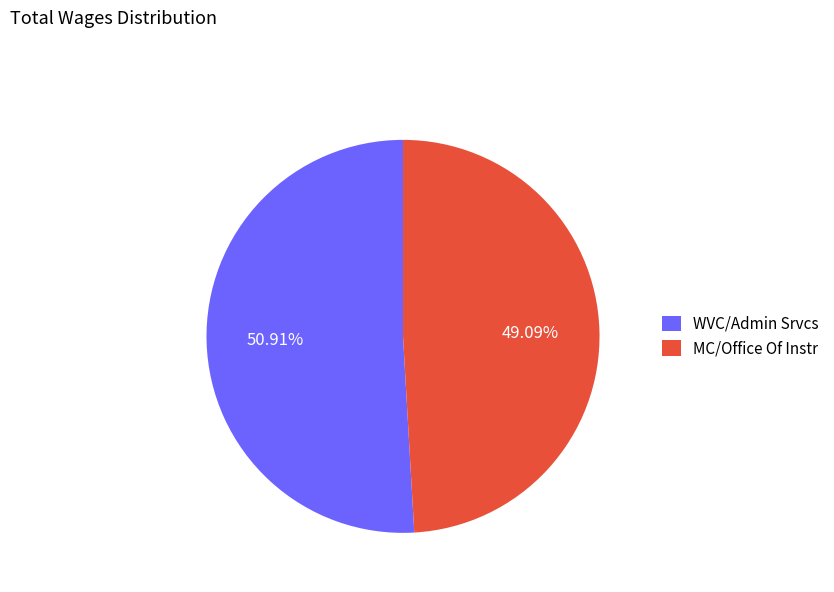

To the nearest percent, what portion does WVC/Admin Srvcs represent?

51%